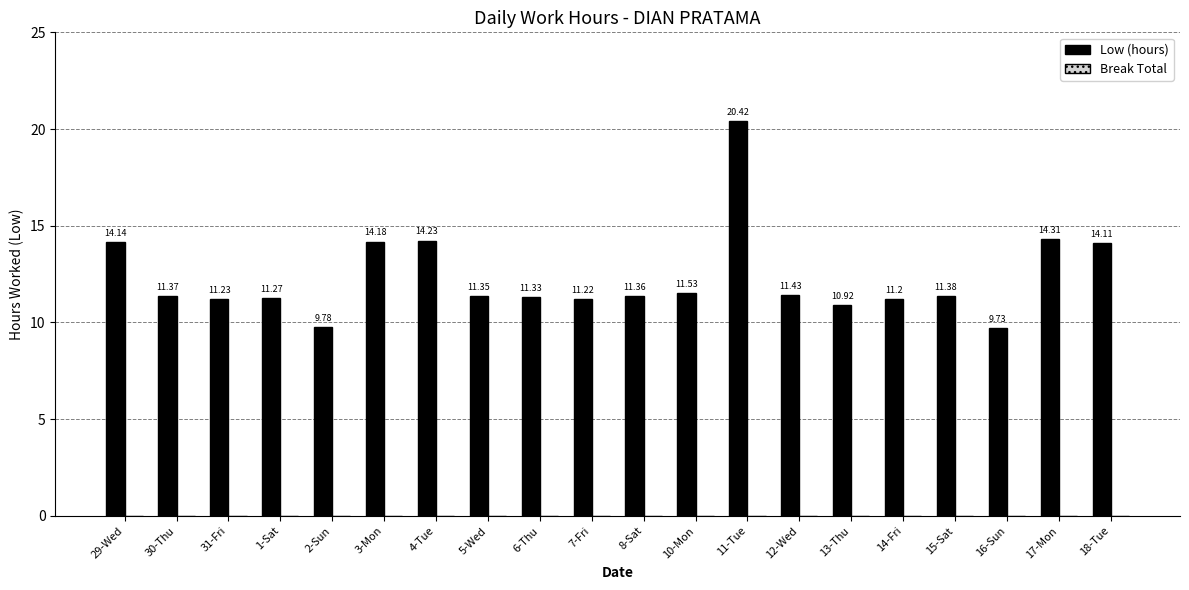

How many categories are shown in the chart?

20